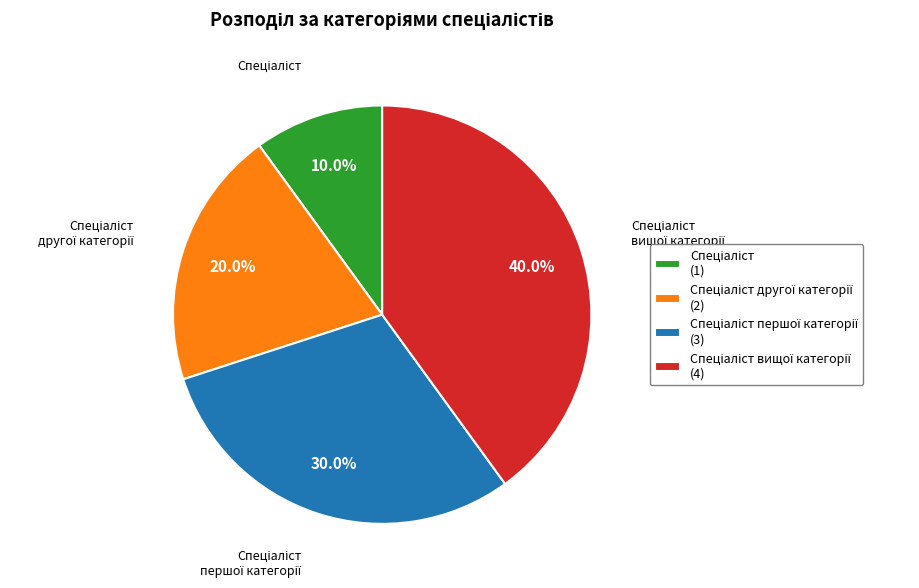

Does any single category account for the majority?

No